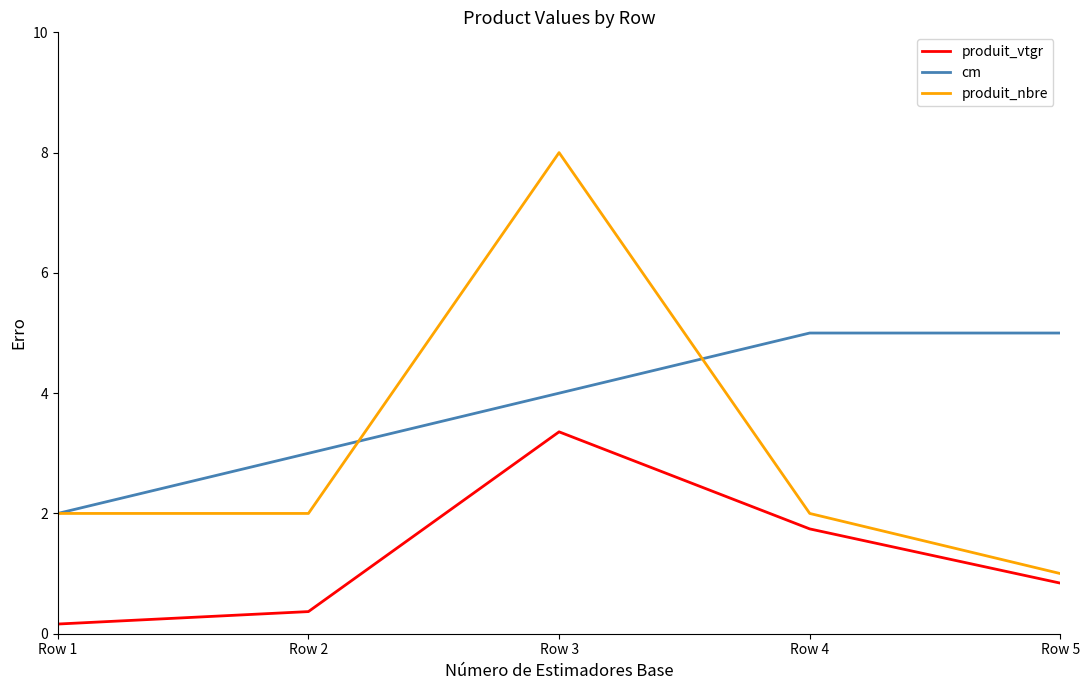

After their last crossing, which series has the higher values: cm or produit_nbre?

cm